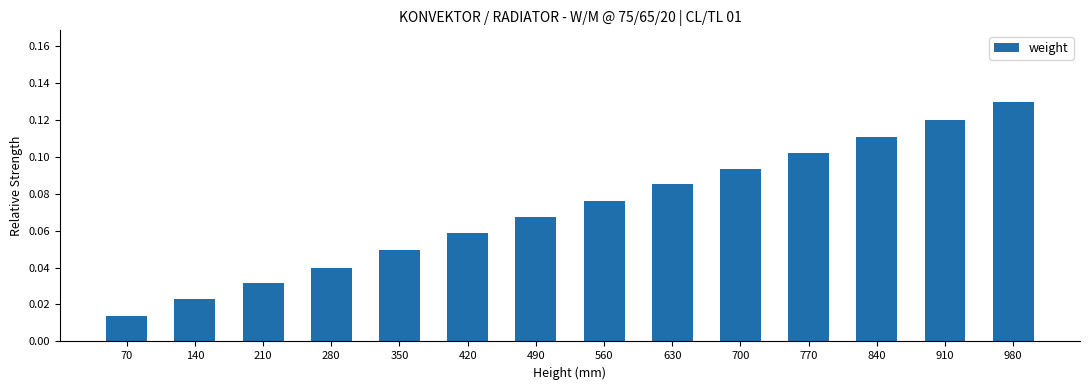

What is the sum of all values?

1.0